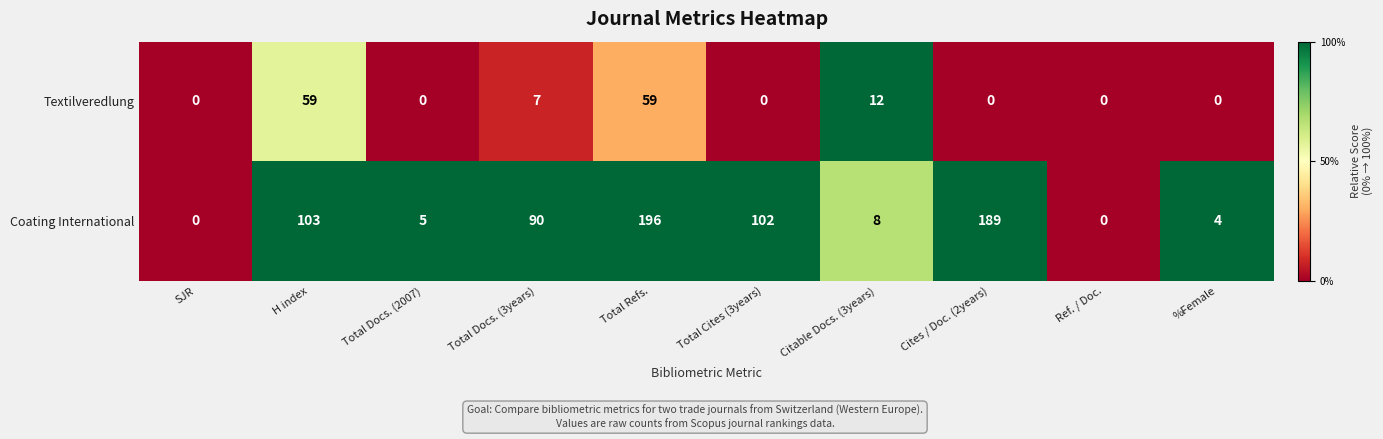

Is it true that Coating International equals 184 at H index?

False